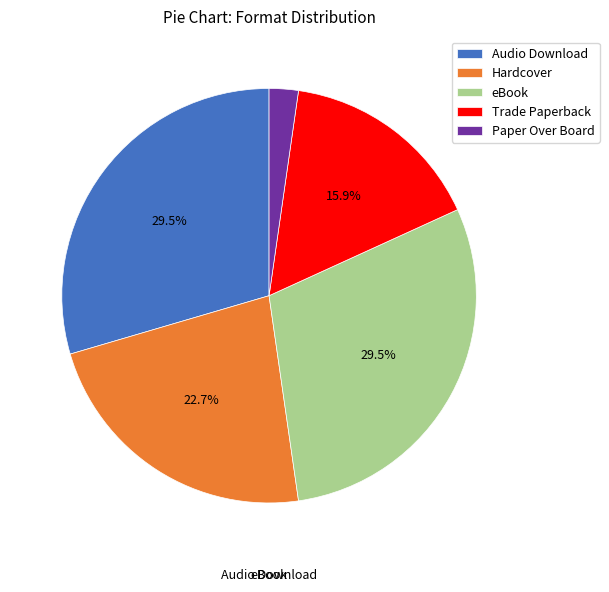

How many segments does this pie chart have?

5